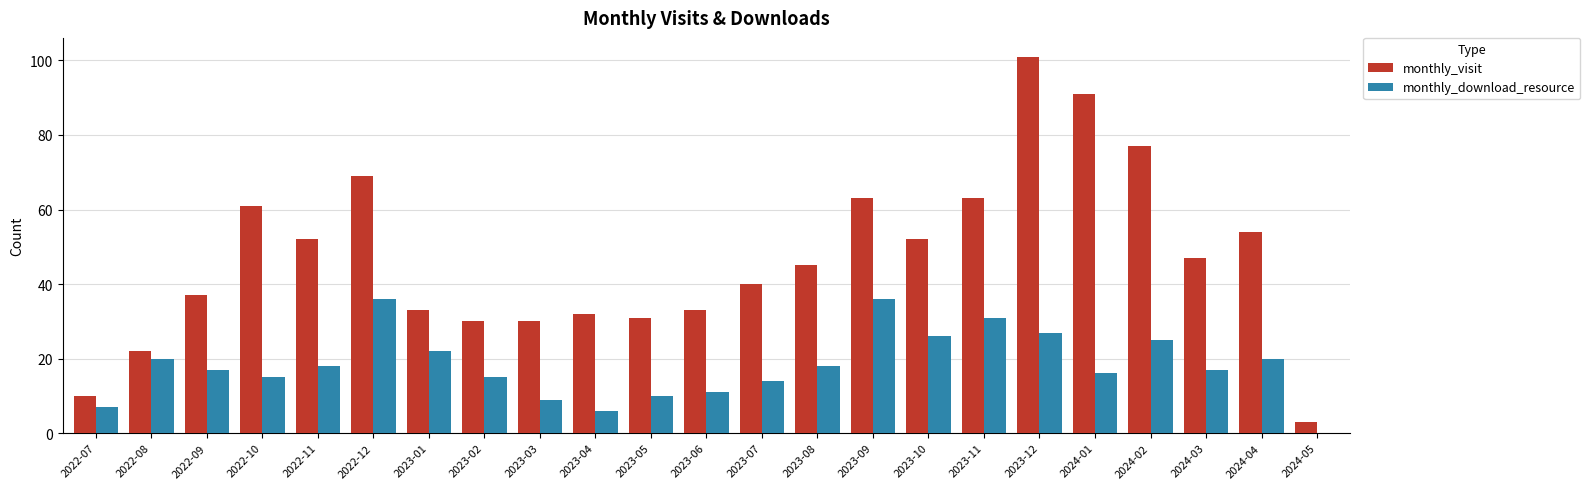

What is the spread (max minus min) of values at 2024-04?

34